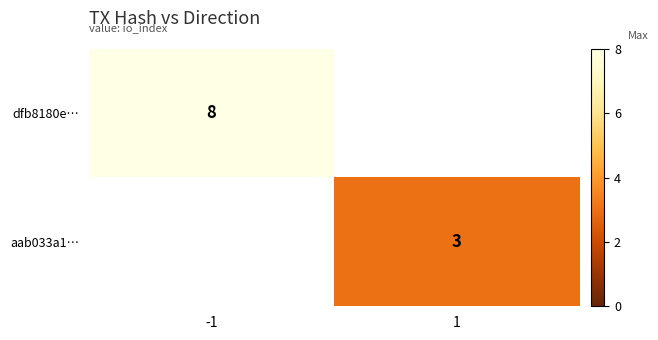

How many categories are shown in the chart?

2